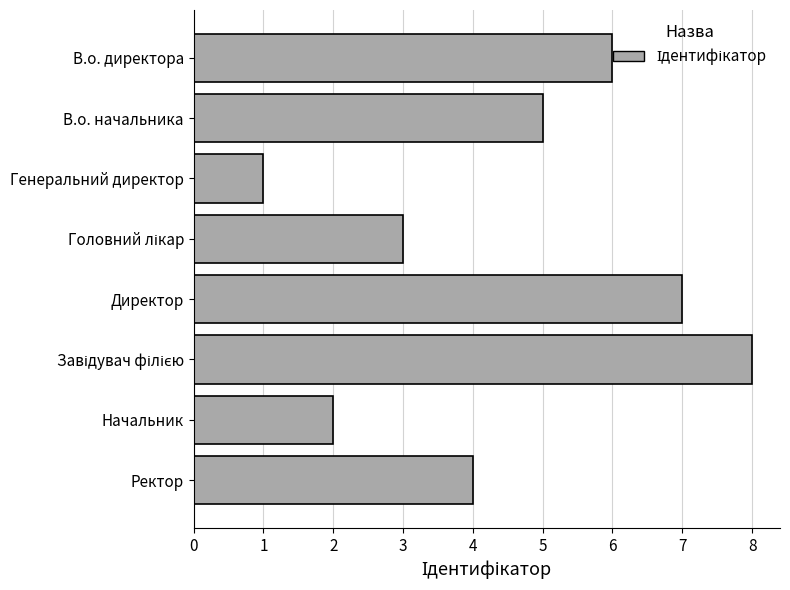

Which category has the lowest value across all series?

Генеральний директор